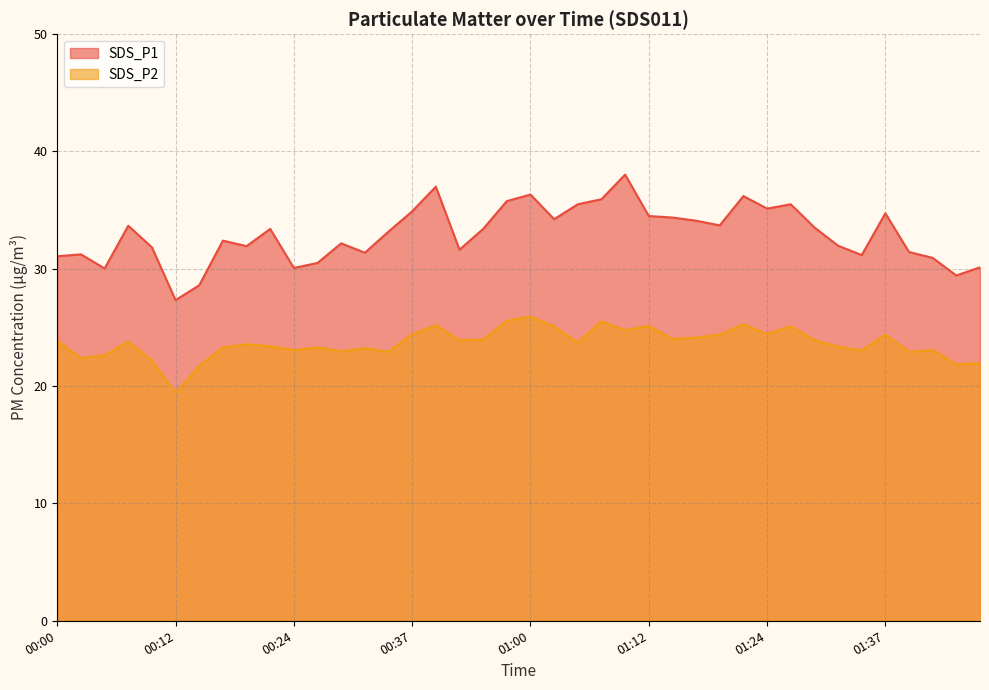

Is it true that SDS_P1 equals 30.0 at 00:05?

True